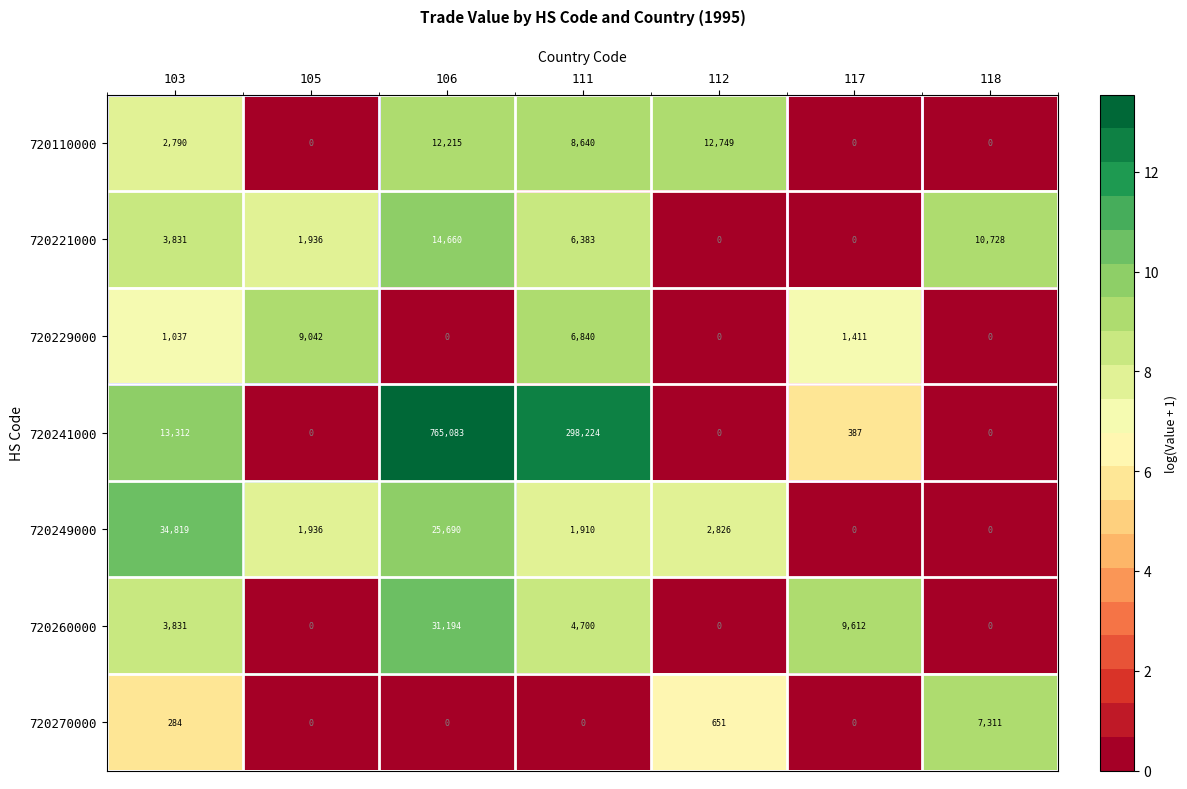

What is the total value across all series at 106?

848842